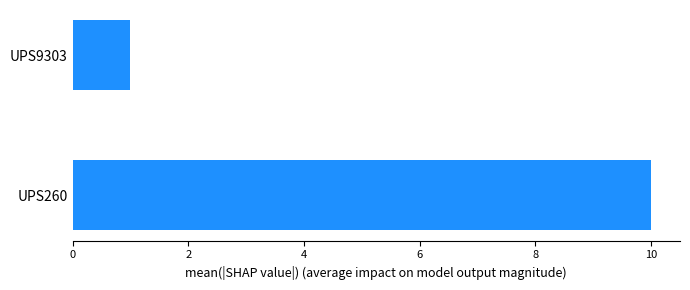

The chart shows a value of 10 at UPS260. True or false?

True